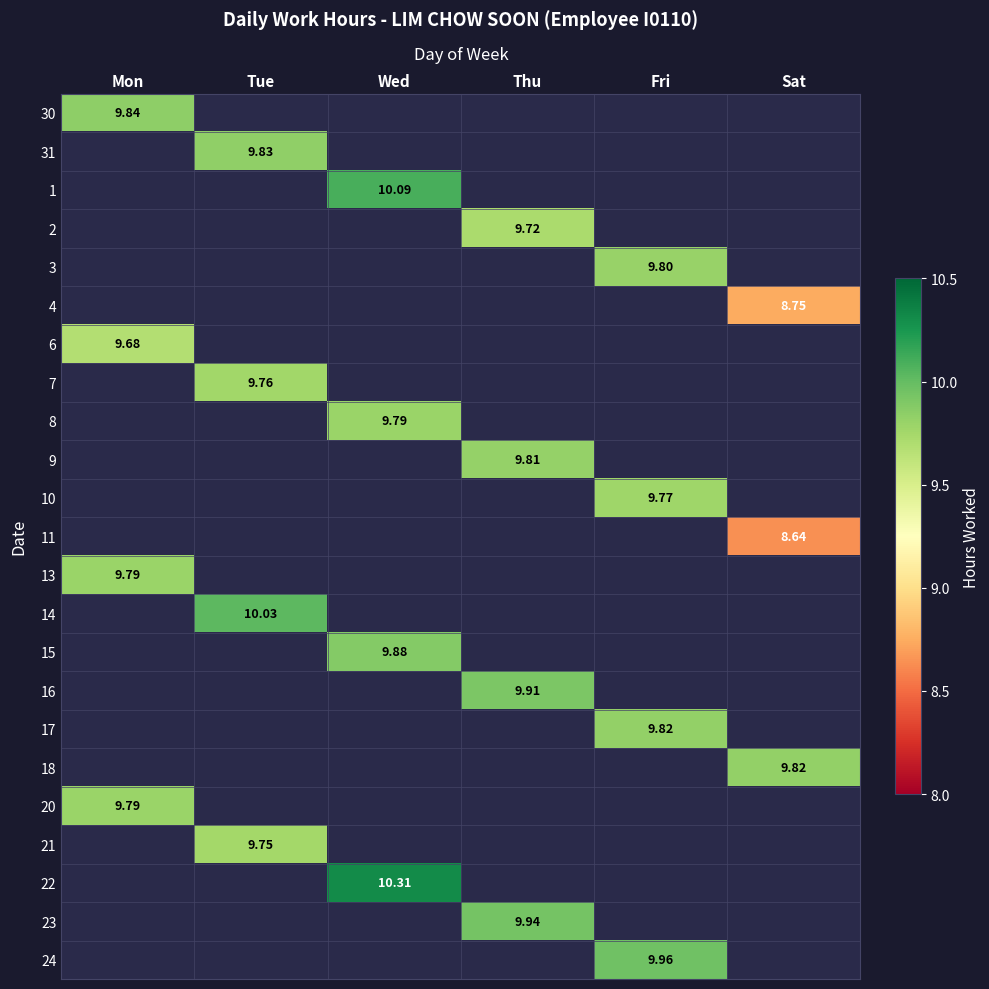

Between Mon and Wed, which is larger?

Wed